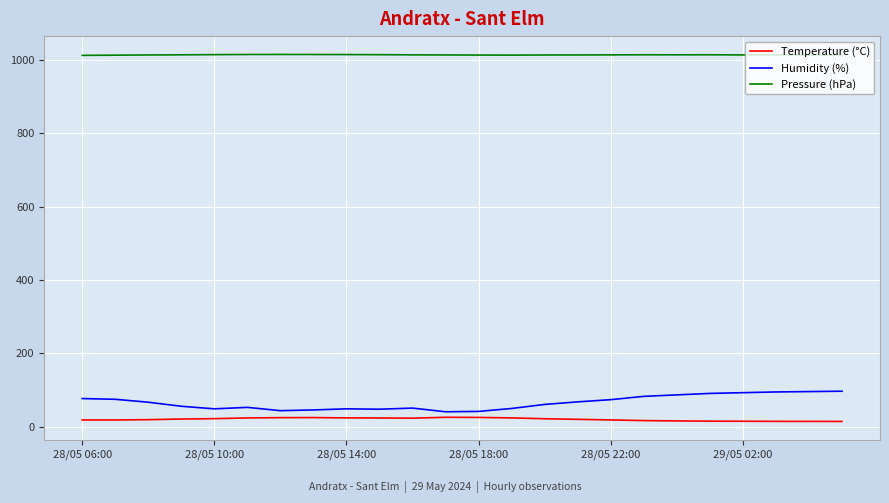

Which series has the largest total across all categories?

Pressure (hPa)